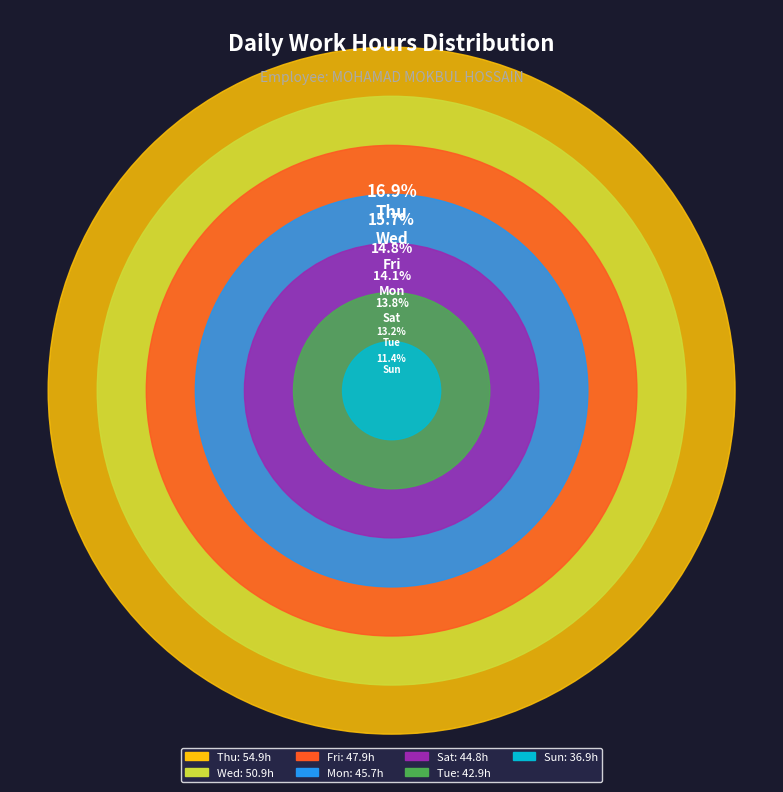

Which category has the smallest portion of the pie?

Sun